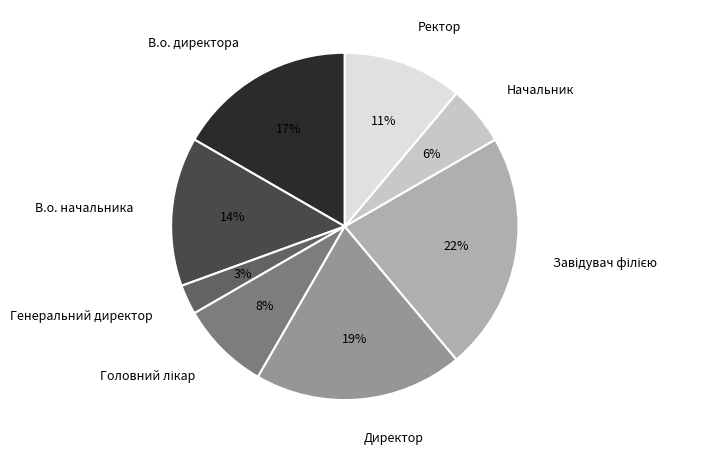

Which category has the smallest portion of the pie?

Генеральний директор